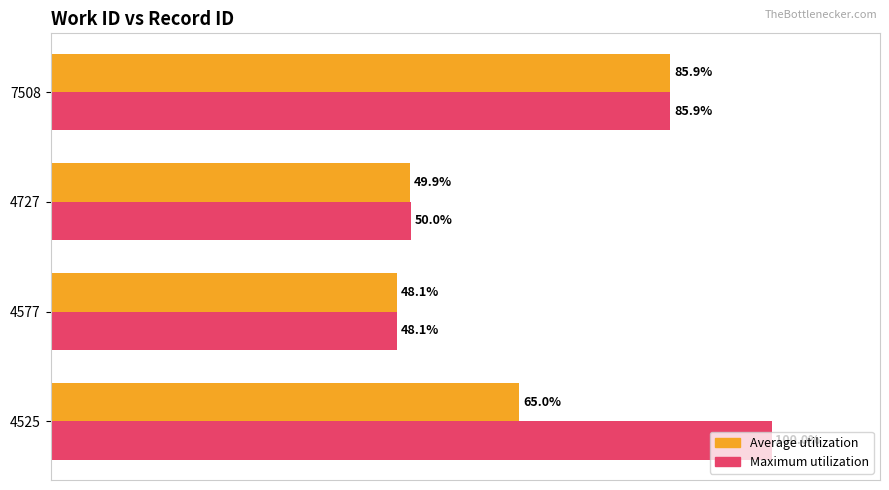

What are all the series names shown in the legend?

Average utilization, Maximum utilization